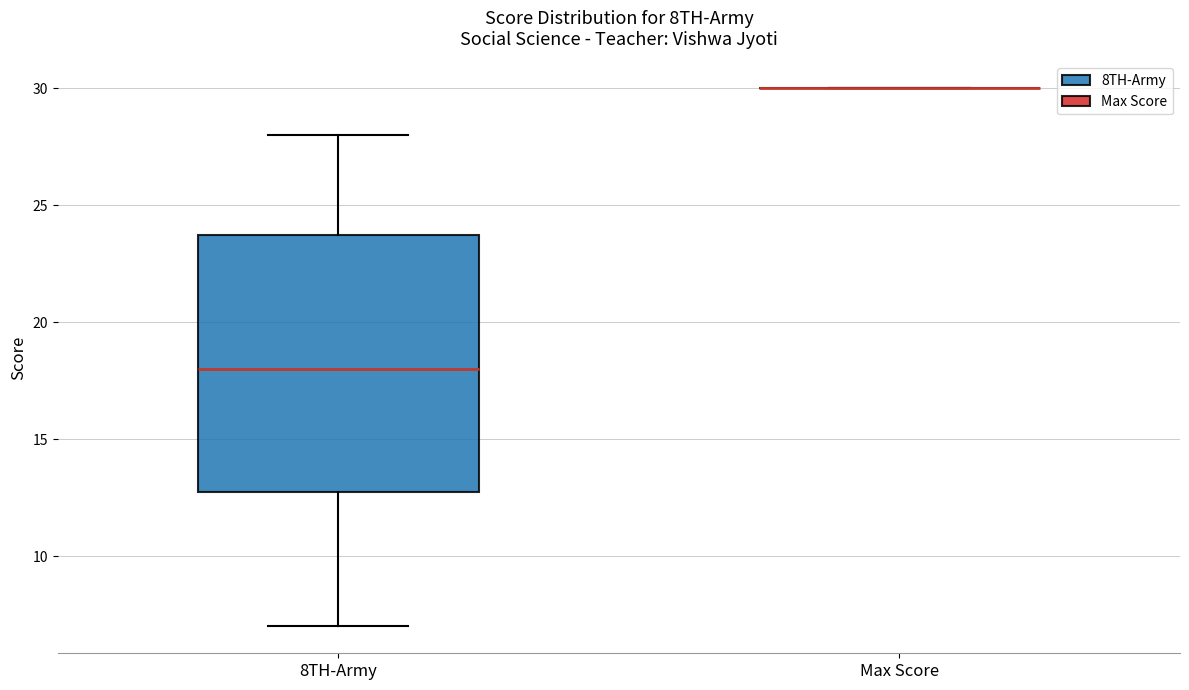

Which box is the tallest, from its lower edge to its upper edge?

8TH-Army